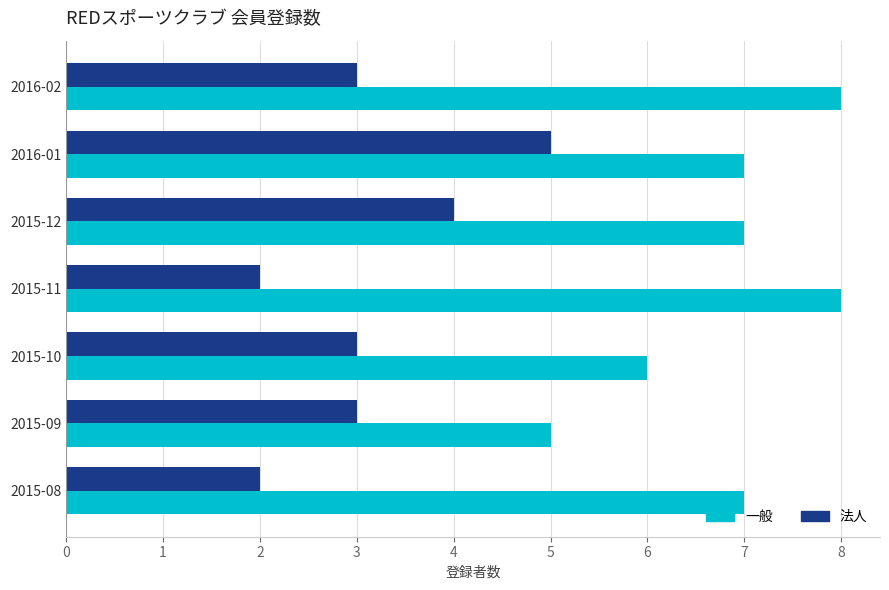

What is the spread (max minus min) of values at 2015-12?

3